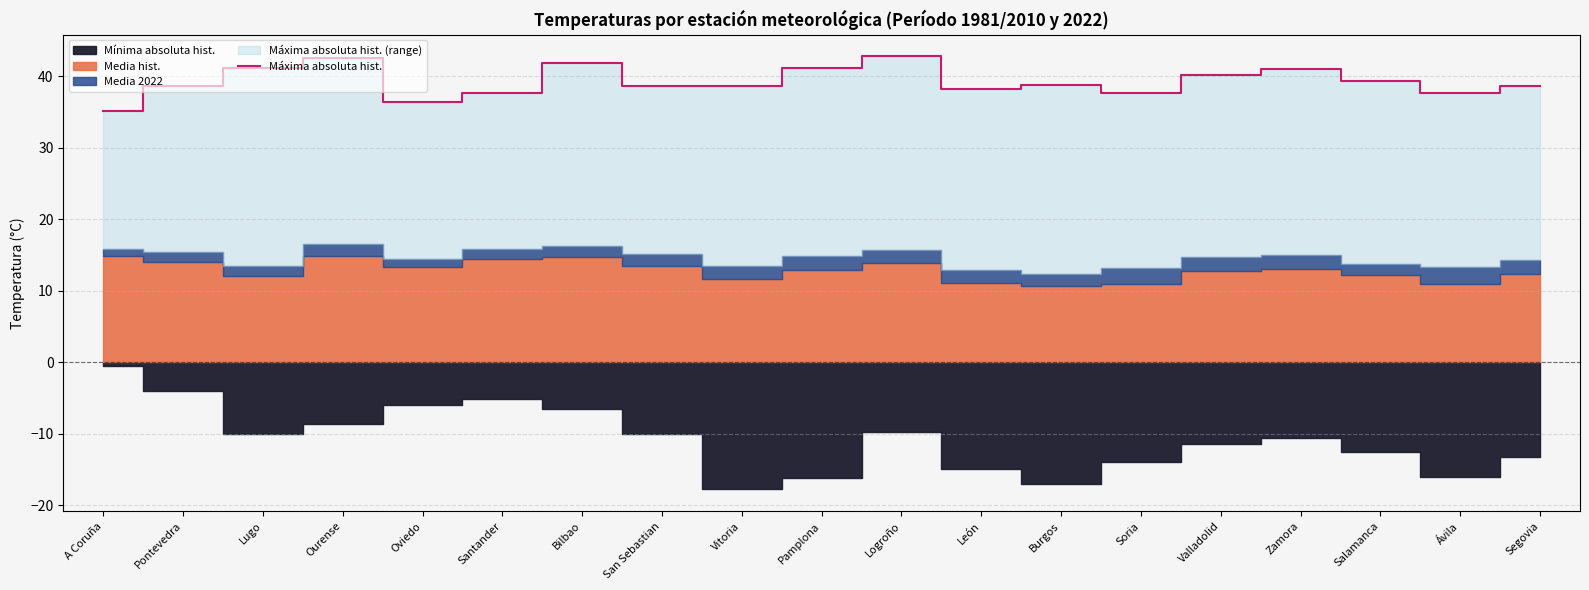

The chart shows a value of 15.8 at Vitoria. True or false?

False